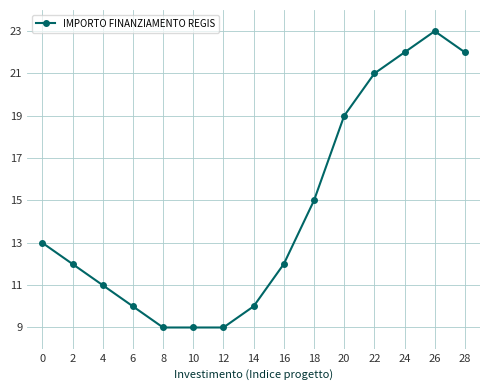

What is the difference between the values at 28 and 4?

11